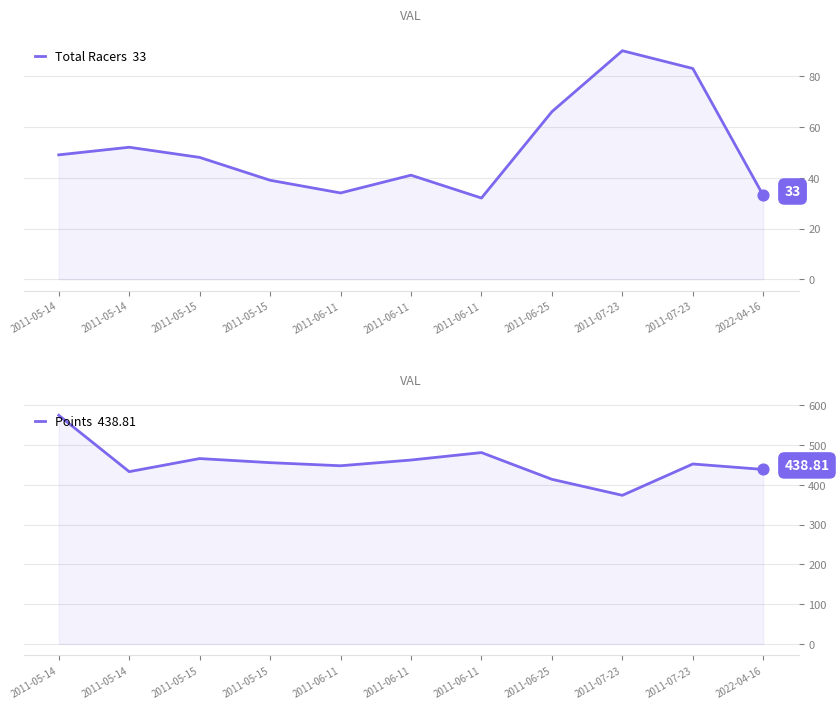

Is the value of Points at 2011-06-11 greater than the value of Total Racers at 2011-06-11?

Yes